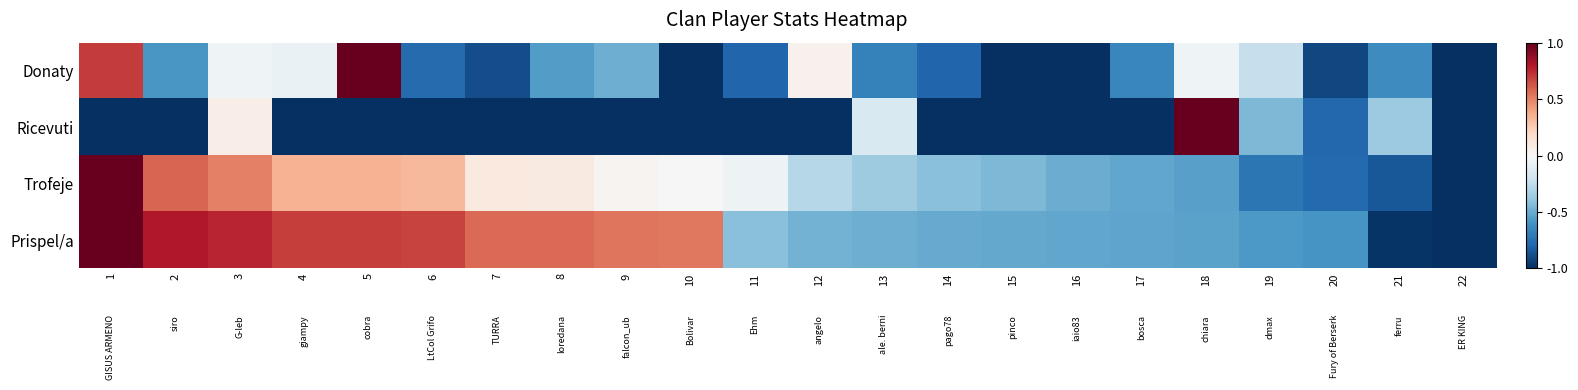

Rank the categories by Donaty value from highest to lowest.

5, 1, 12, 3, 18, 4, 19, 9, 8, 2, 21, 17, 13, 6, 11, 14, 7, 20, 10, 15, 16, 22